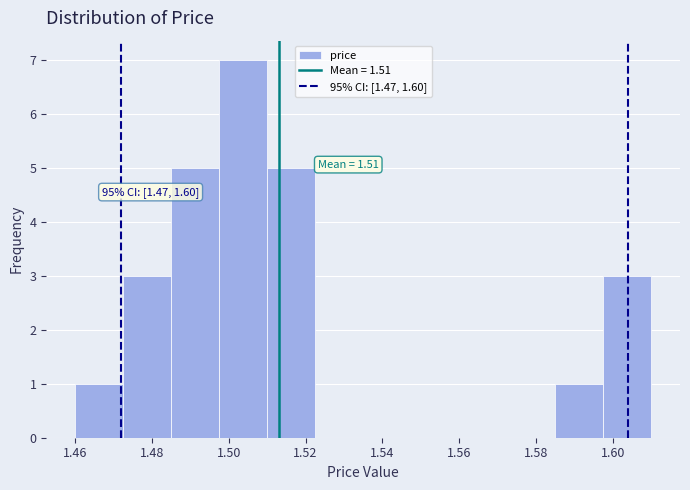

Which range on the x-axis has the tallest bar?

1.498 to 1.510